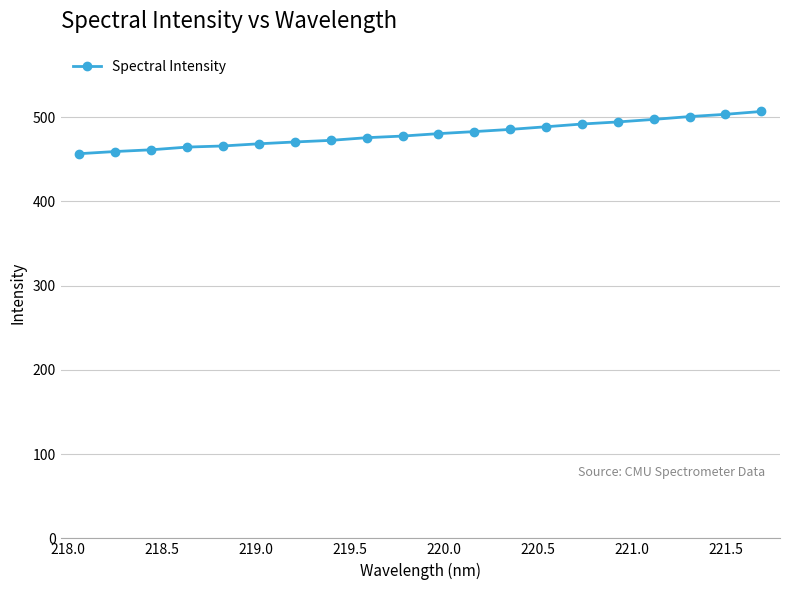

What is the average value?

480.0